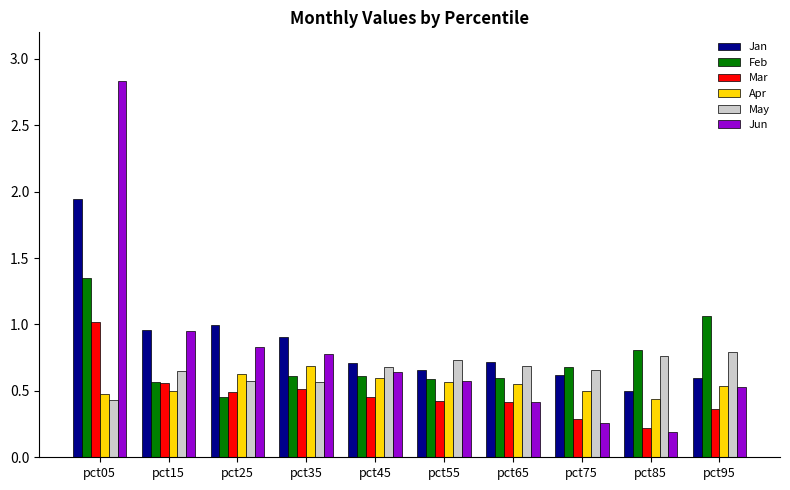

Where is May nearest to the value 0?

pct05